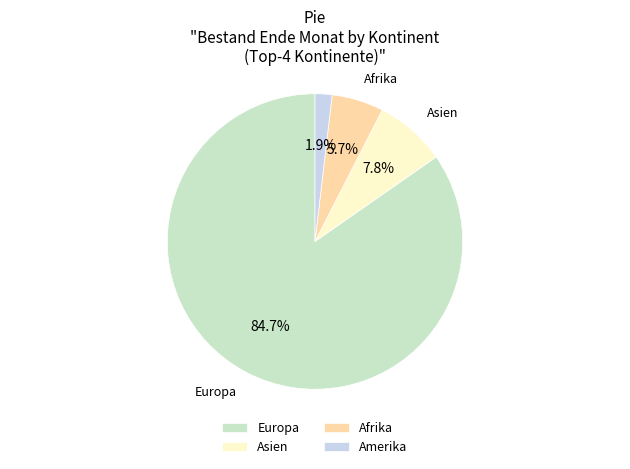

Between Europa and Amerika, which is larger?

Europa